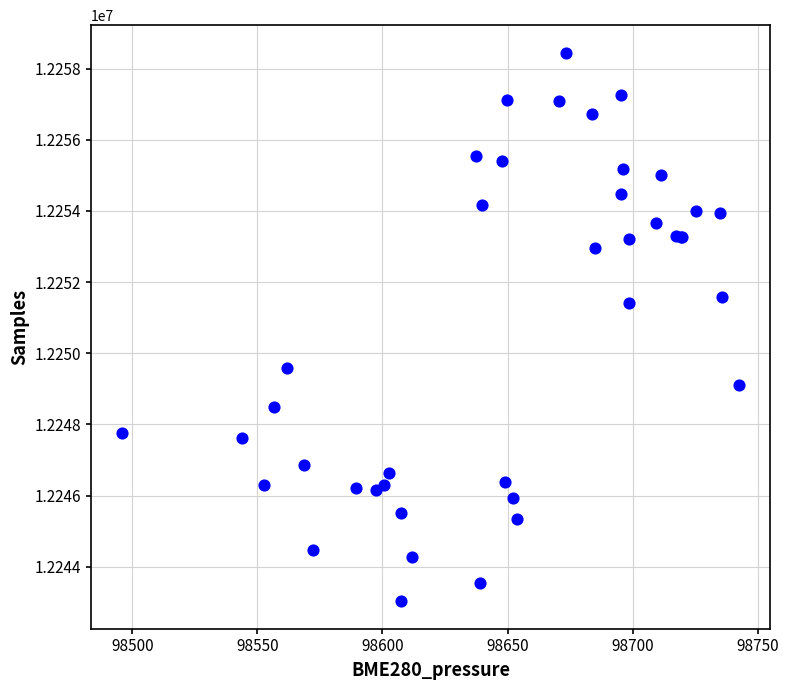

What Y value in the scatter plot is closest to 12250740?

12251411